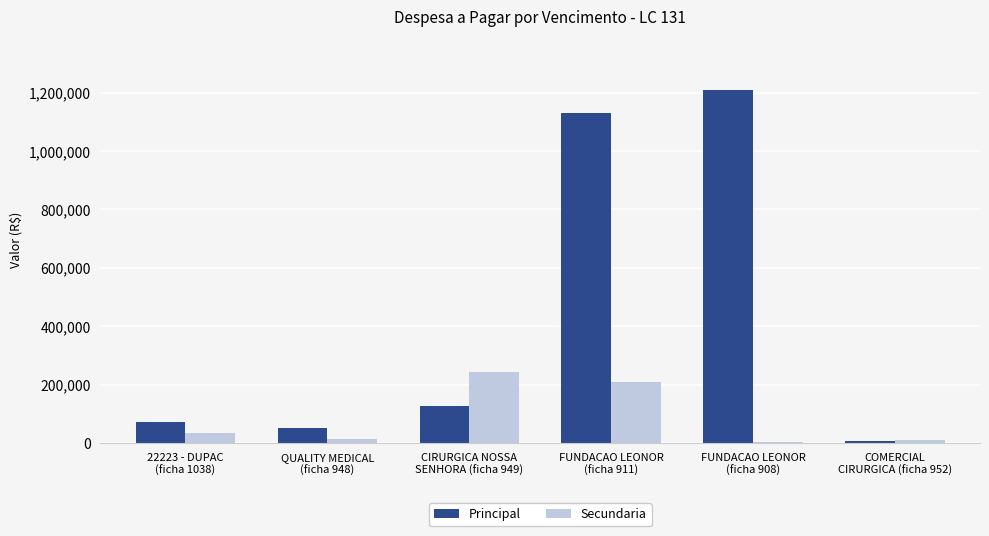

What is the maximum value shown in the chart?

1210660.8